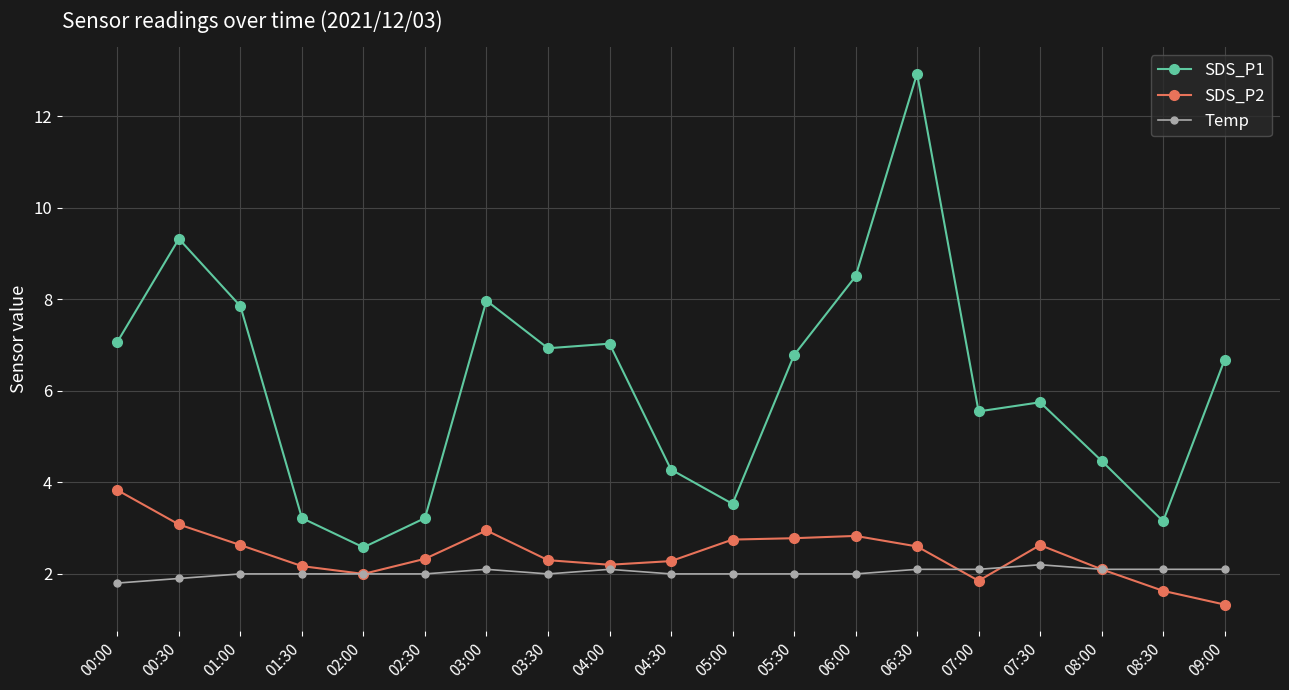

What is the difference between the second highest and second lowest values in the Temp series?

0.2